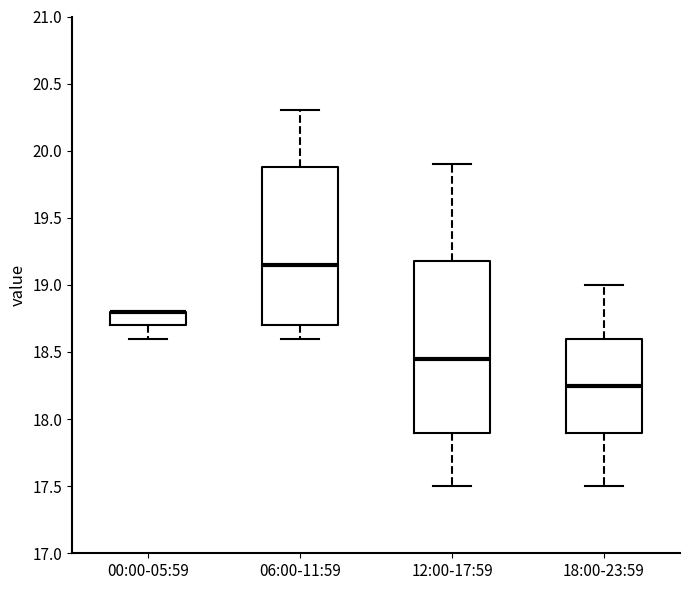

Reading left to right, transcribe this box plot: for each box, give where its median line is, the range the box spans, and where its two whiskers end, as read against the y-axis. The values are not printed on the chart, so give them approximately, as read against the axis.

00:00-05:59: median 18.80 (drawn on the box's upper edge), box 18.70 to 18.80, whiskers 18.60 to 18.80
06:00-11:59: median 19.15, box 18.70 to 19.90, whiskers 18.60 to 20.30
12:00-17:59: median 18.45, box 17.90 to 19.20, whiskers 17.50 to 19.90
18:00-23:59: median 18.25, box 17.90 to 18.60, whiskers 17.50 to 19.00